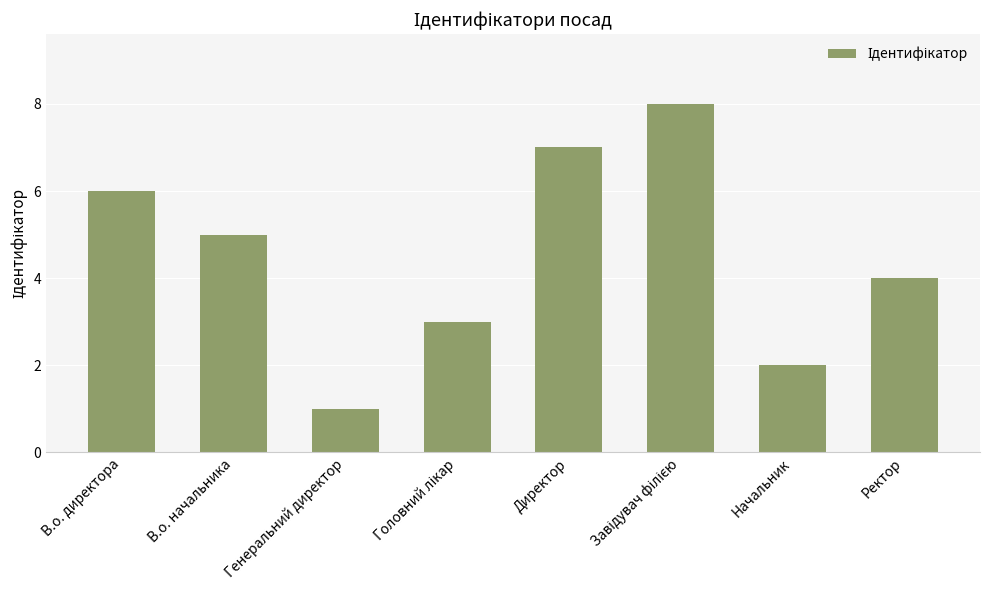

What is the label of the 2nd bar from the right?

Начальник